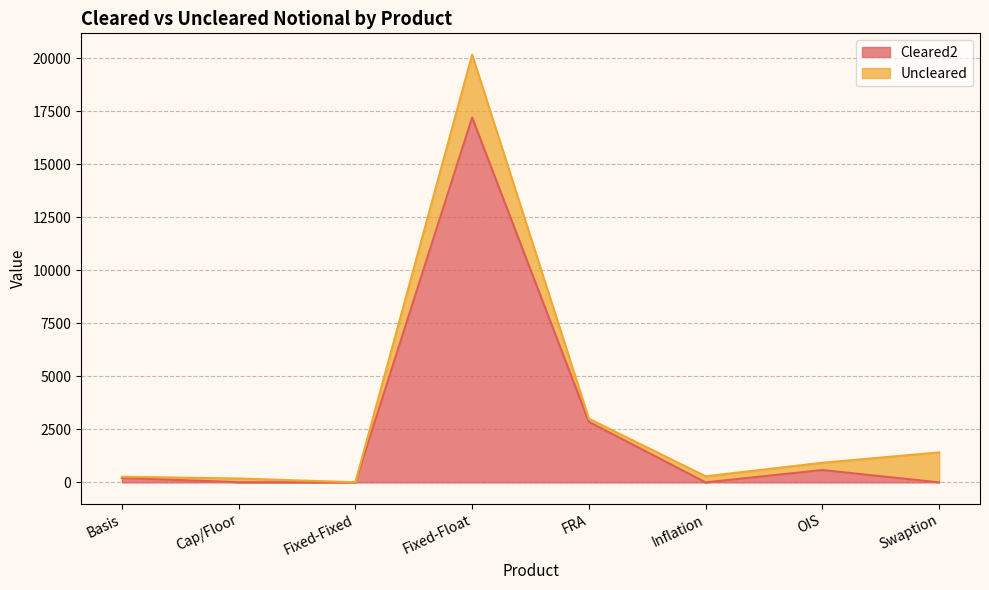

Reading right to left, what are all the values shown in this chart?

Swaption=0	OIS=582	Inflation=0	FRA=2852	Fixed-Float=17197	Fixed-Fixed=0	Cap/Floor=10	Basis=208